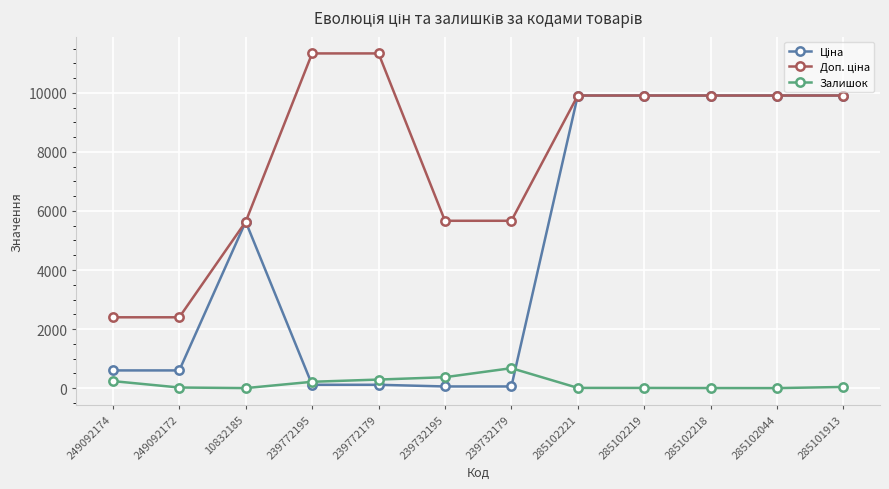

What is the greatest value displayed?

11334.0